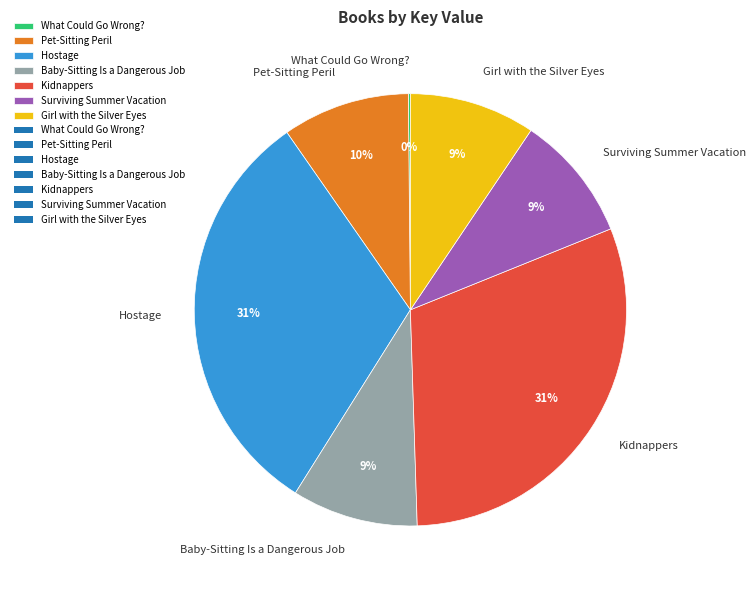

Is Kidnappers the majority of the pie?

No